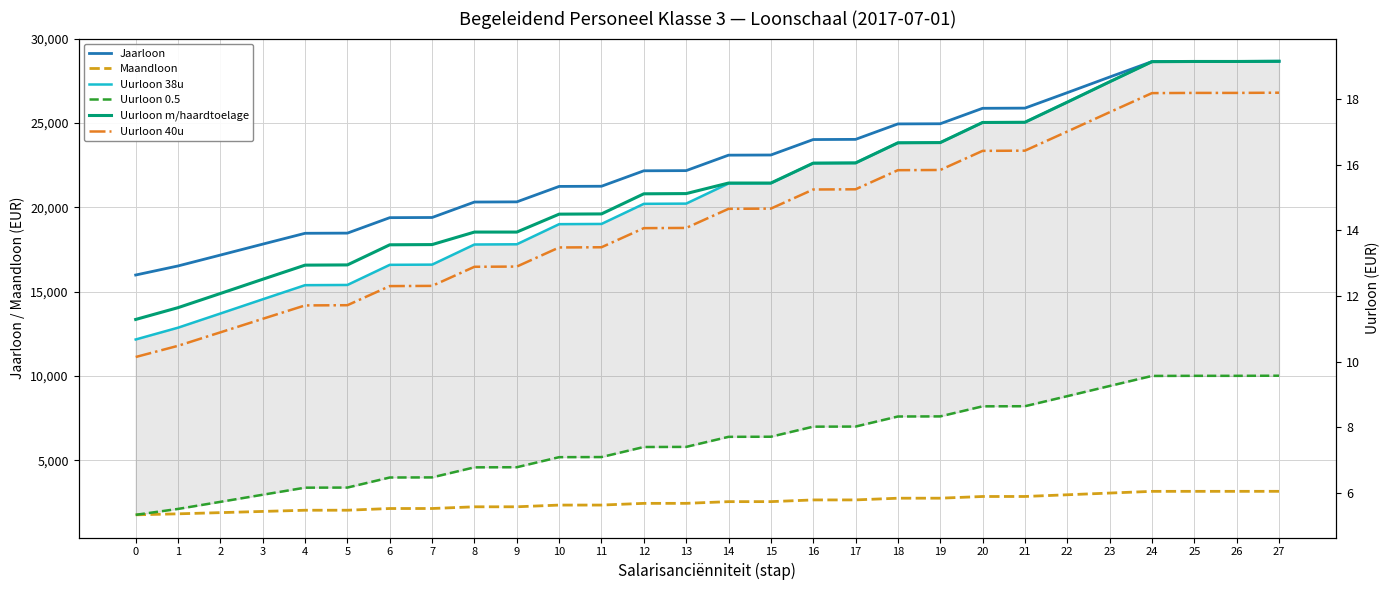

True or false: Jaarloon and Uurloon 0.5 intersect in this chart.

False